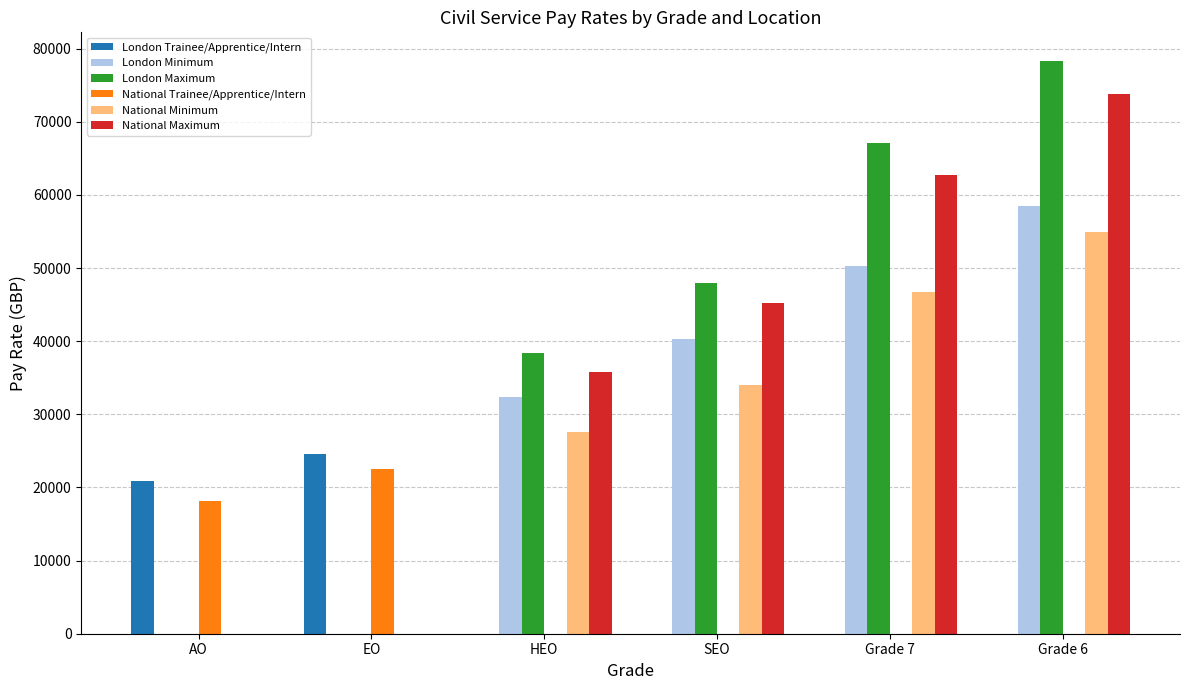

How many categories are shown in the chart?

6